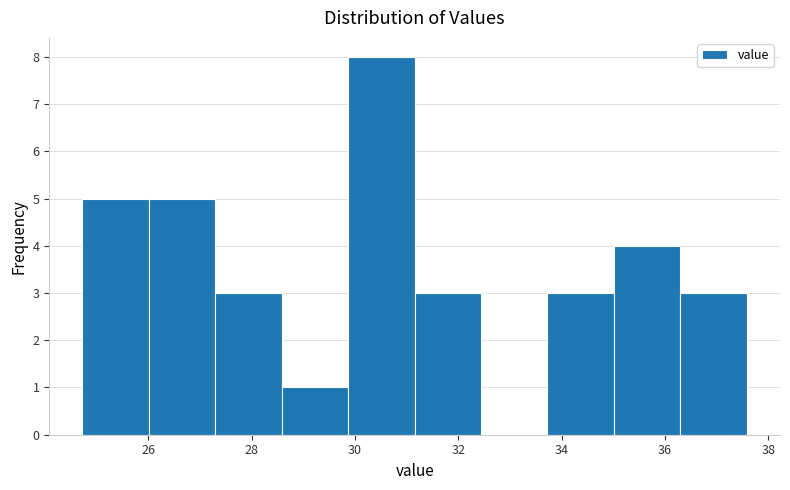

Reading left to right, transcribe this chart: for each bar, give the range it covers on the x-axis and its height. Neither the bar edges nor the heights are printed on the chart, so give them approximately, as read against the axes.

24.8 to 26.0: 5
26.0 to 27.4: 5
27.4 to 28.6: 3
28.6 to 29.8: 1
29.8 to 31.2: 8
31.2 to 32.4: 3
32.4 to 33.8: 0
33.8 to 35.0: 3
35.0 to 36.2: 4
36.2 to 37.6: 3